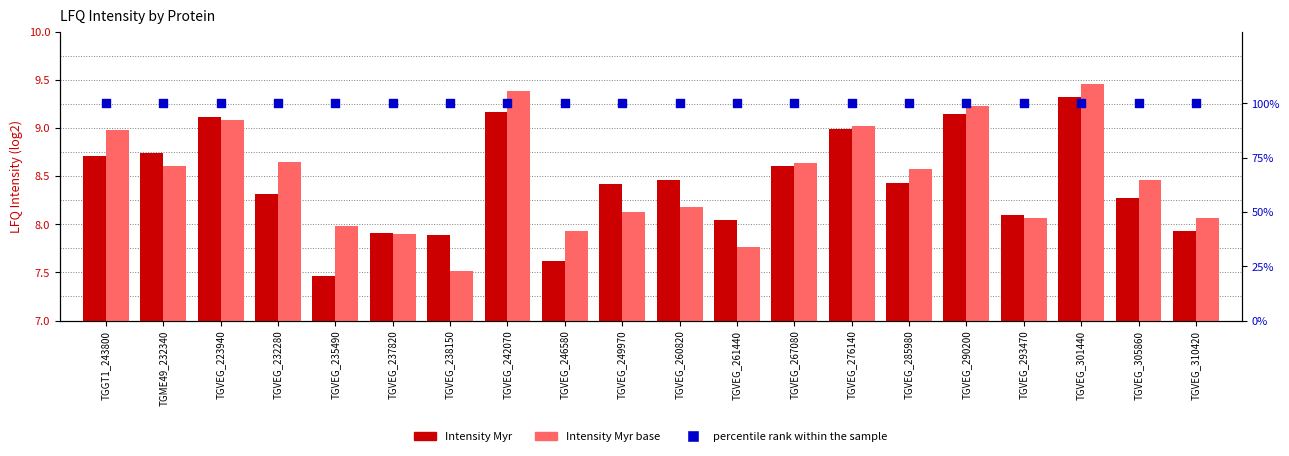

At how many categories does at least one series exceed 63?

20